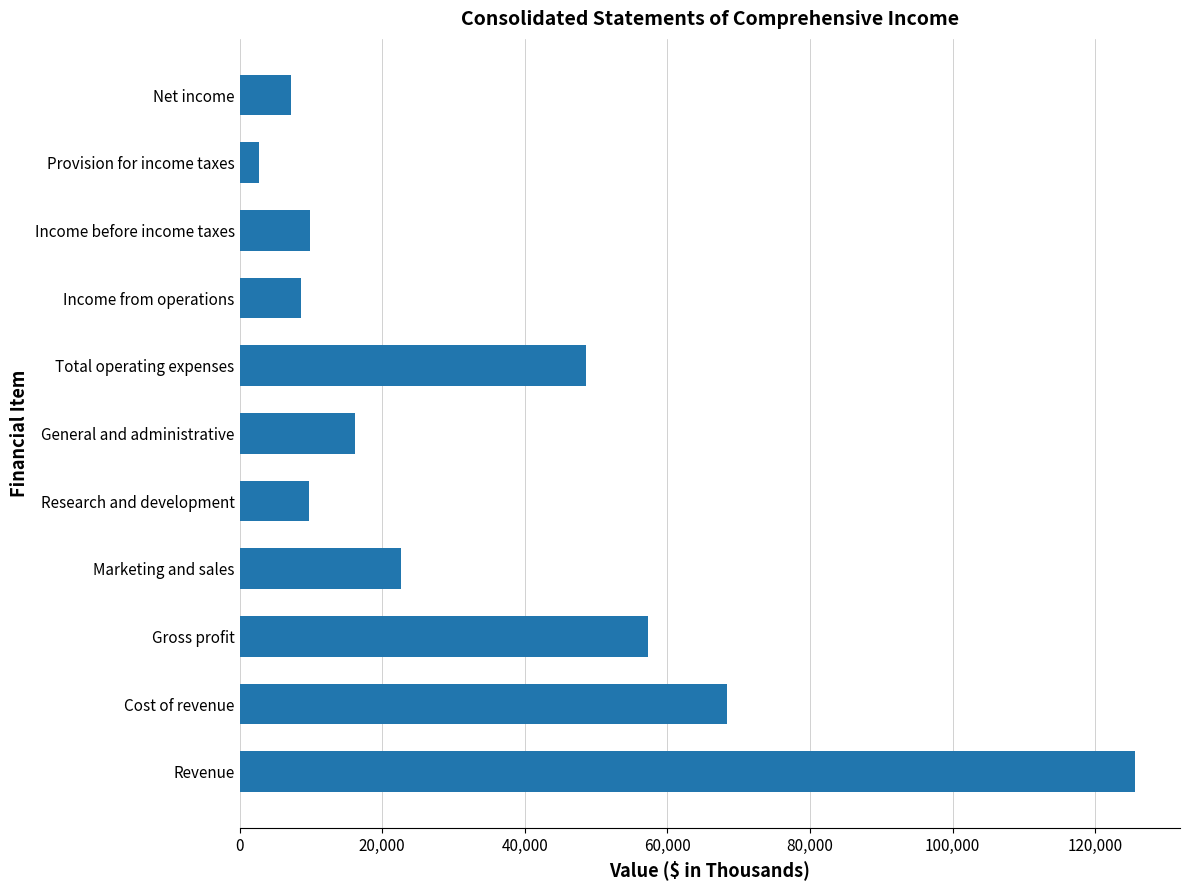

Where is the data nearest to the value 64149?

Cost of revenue